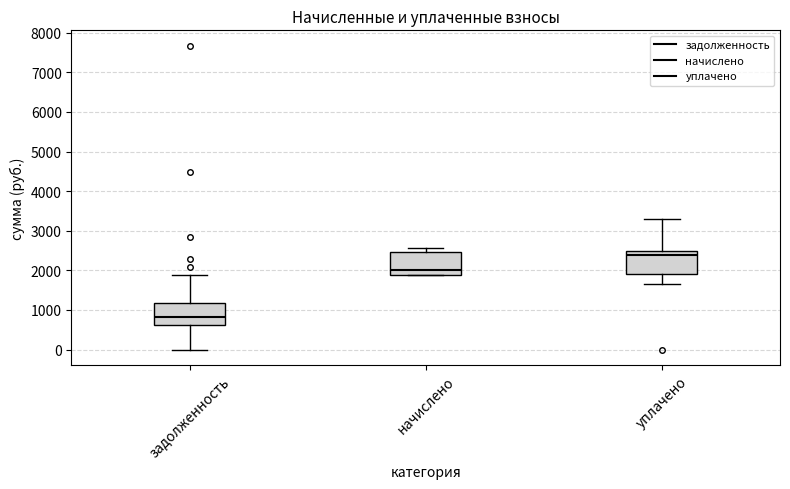

Where is the upper edge of the box for задолженность on the y-axis? The values are not printed on the chart, so give them approximately, as read against the axis.

1200